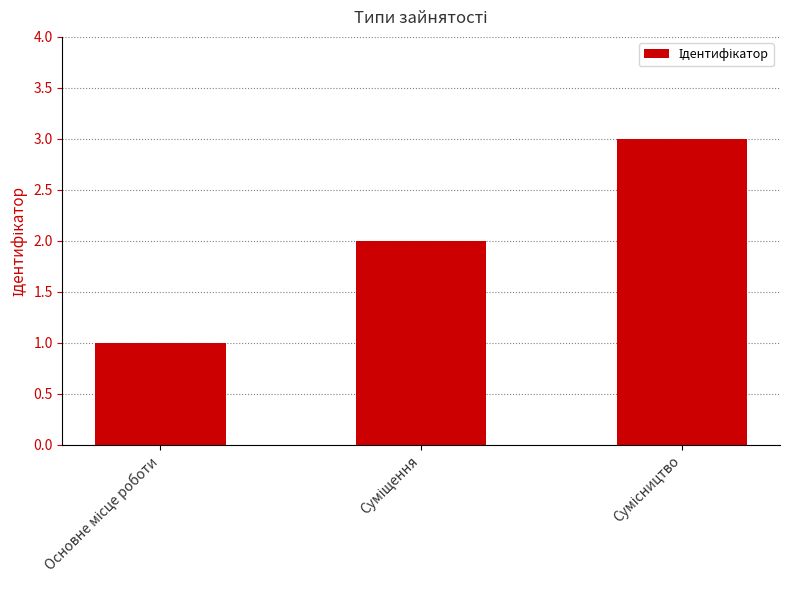

What is the maximum value shown in the chart?

3